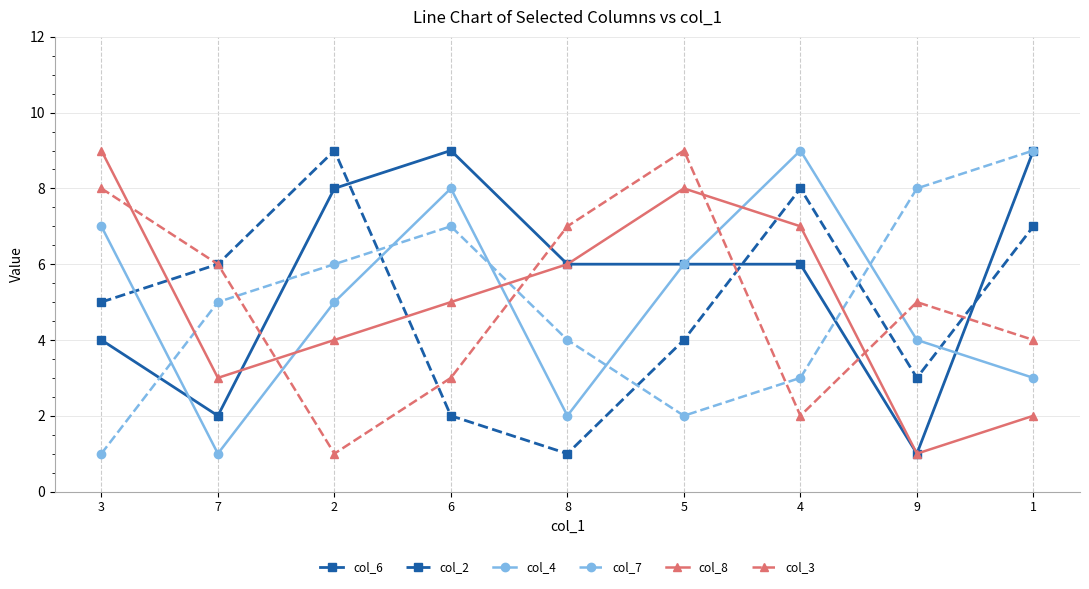

How many times do col_3 and col_6 cross each other?

5